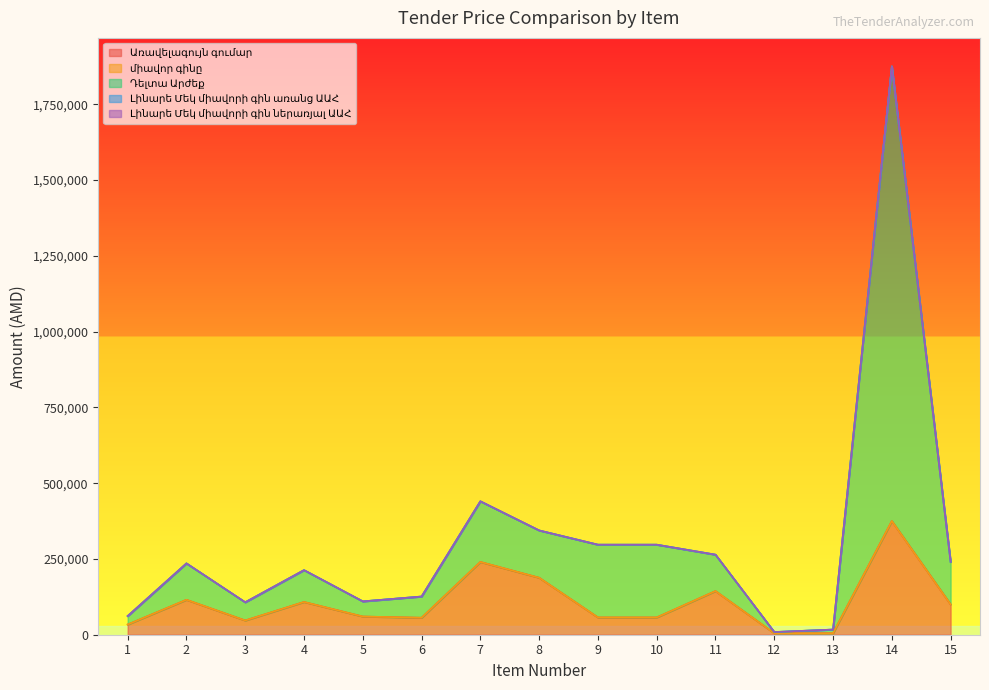

How many lines are shown in the chart?

5